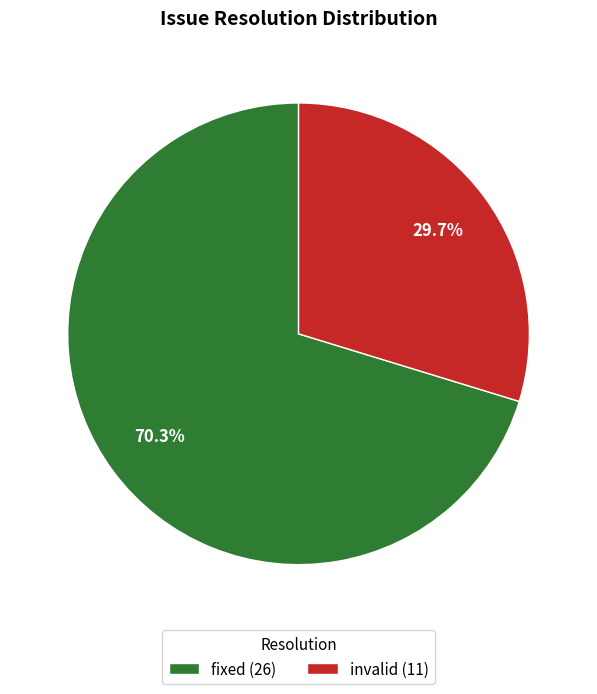

Approximately how many times larger is the value at fixed (26) compared to invalid (11)?

2.4